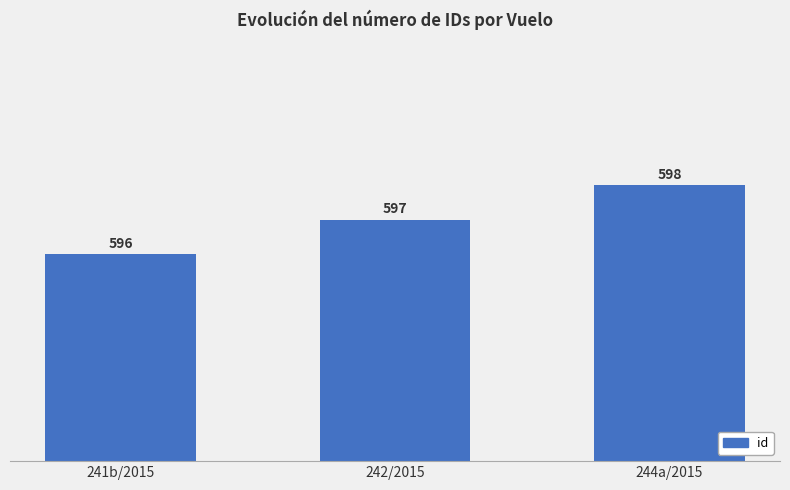

Does the chart contain any negative values?

No